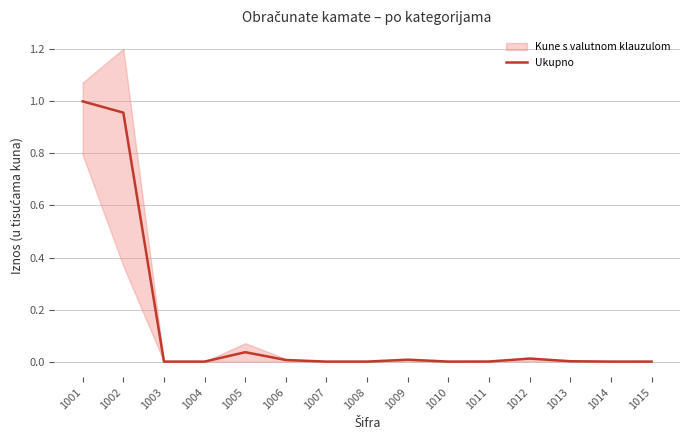

Reading left to right, what are all the values shown in this chart?

1001=1.0	1002=1.0	1003=0.0	1004=0.0	1005=0.0	1006=0.0	1007=0.0	1008=0.0	1009=0.0	1010=0.0	1011=0.0	1012=0.0	1013=0.0	1014=0.0	1015=0.0